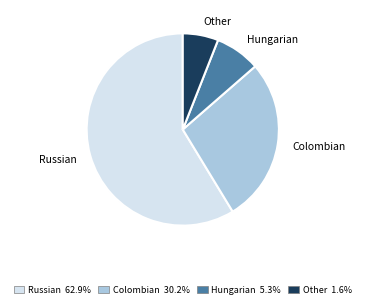

The Other slice represents 6% of the pie. True or false?

True